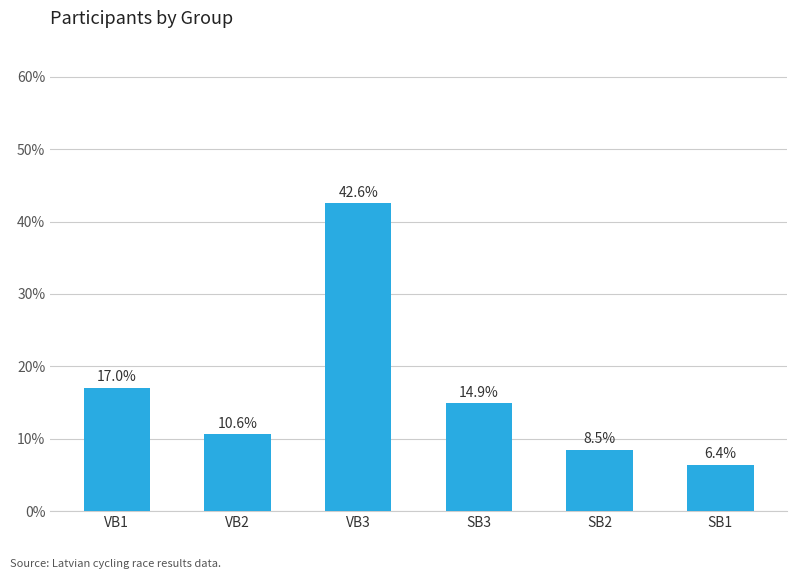

Which label corresponds to the smallest value in the chart?

SB1